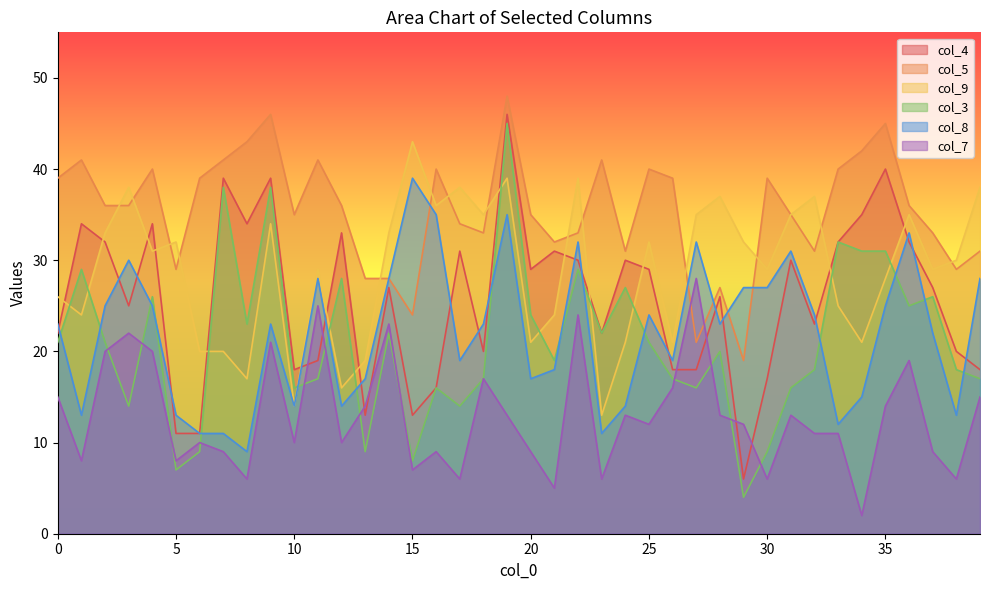

Which series has the widest spread of values?

col_3